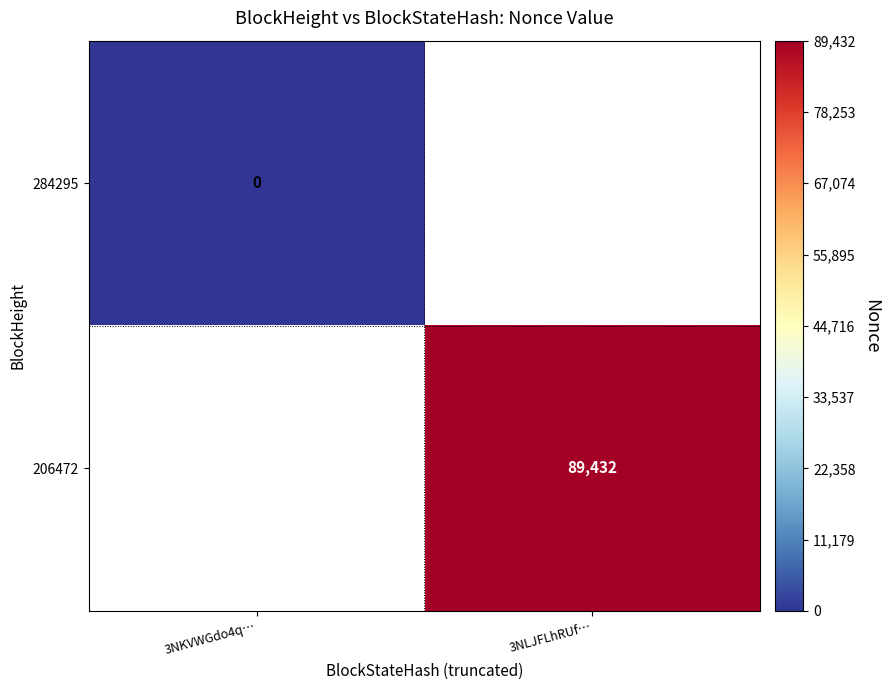

Which category has the lowest value across all series?

3NKVWGdo4q…